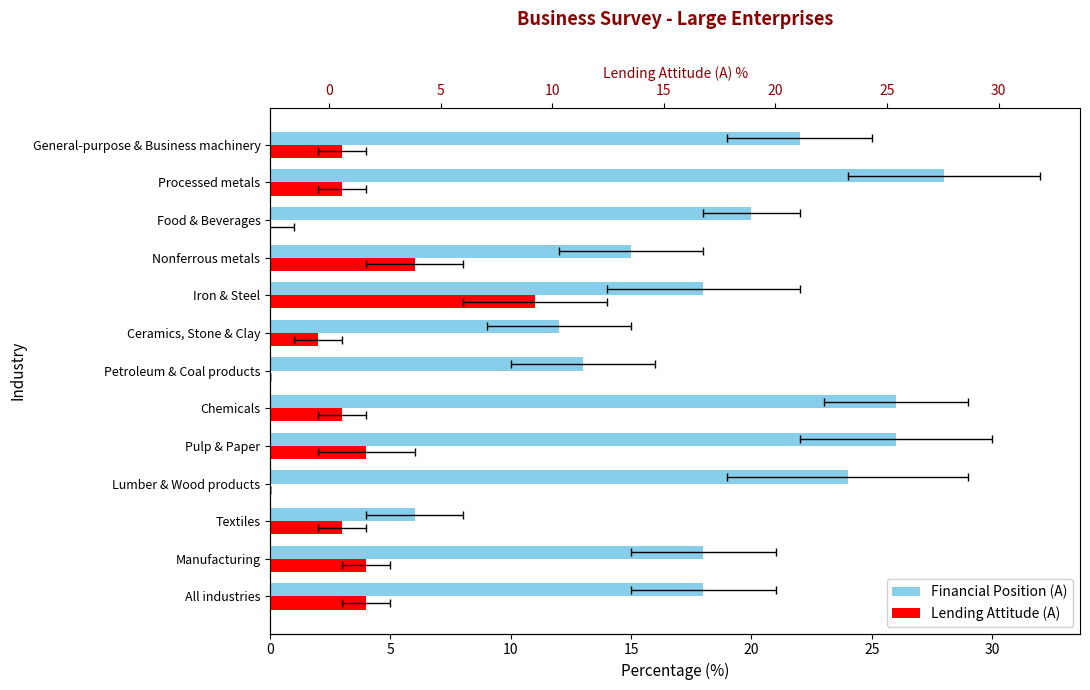

Count the number of categories in the chart.

13